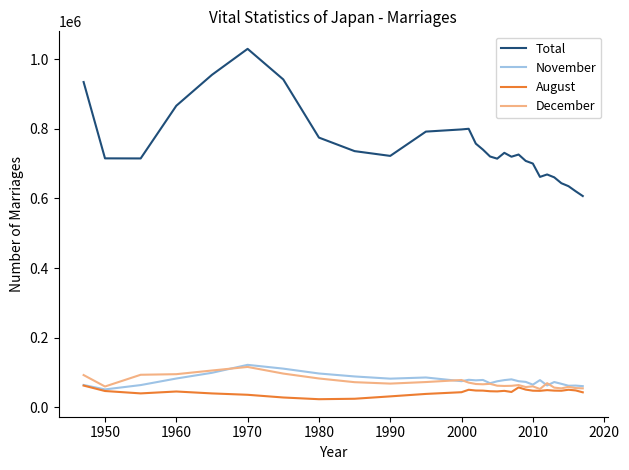

Which series has the largest range (max minus min)?

Total